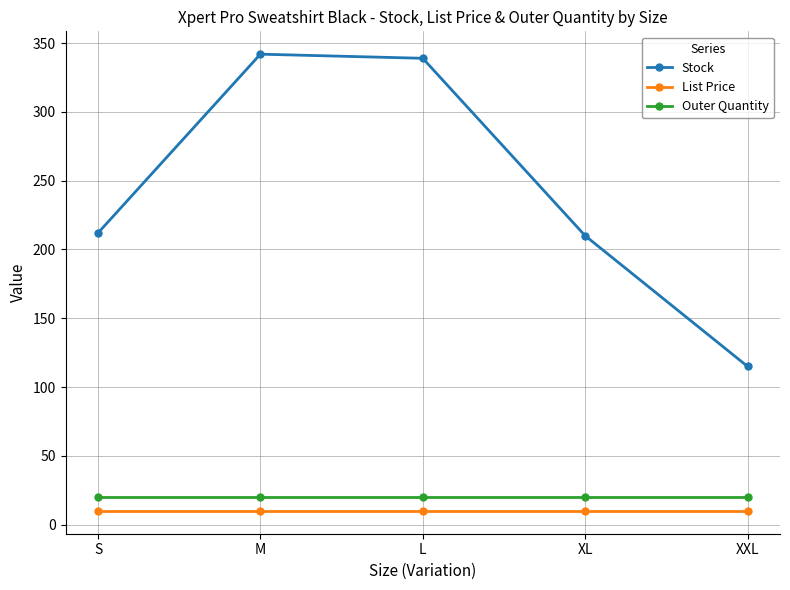

What is the sum of all Stock values?

1218.0